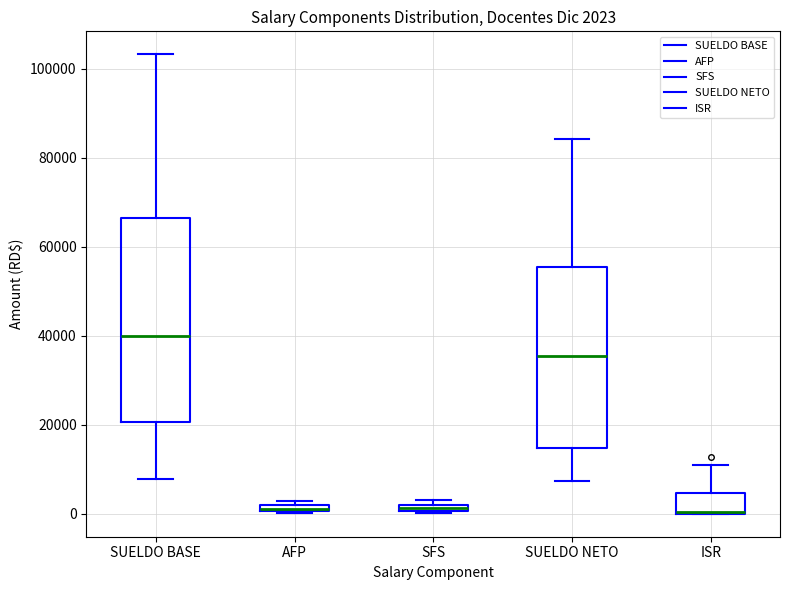

Comparing the boxes themselves (not the whiskers), which one is the tallest?

SUELDO BASE